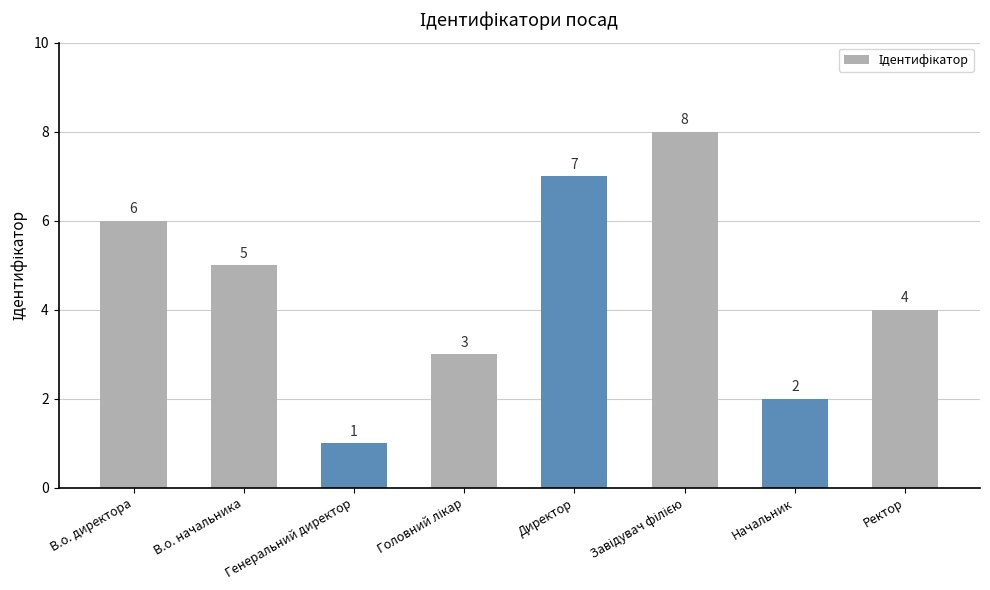

Which label corresponds to the smallest value in the chart?

Генеральний директор